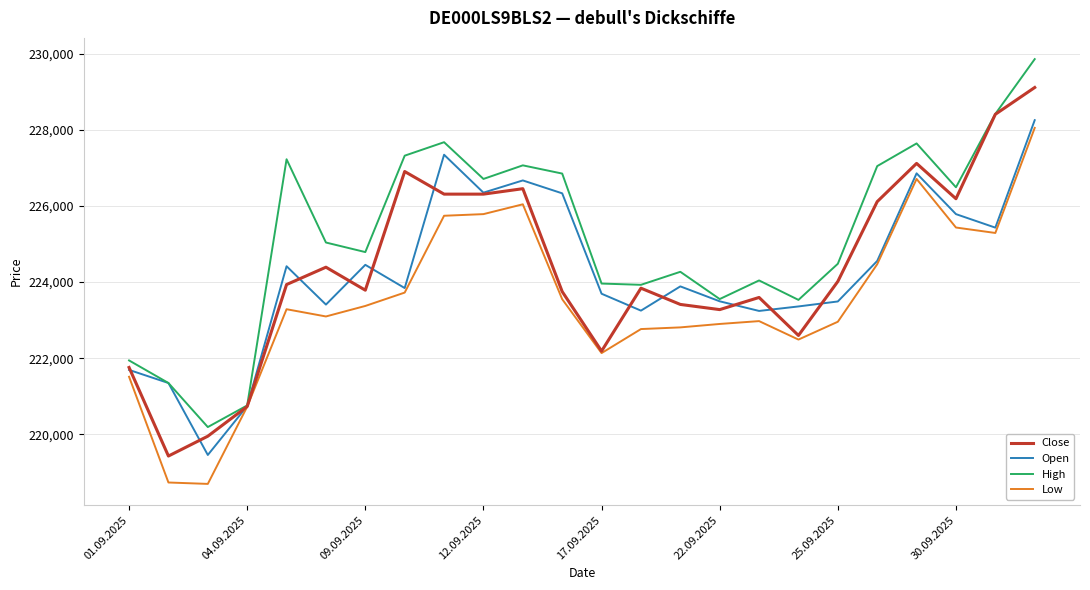

What is the maximum value shown in the chart?

229854